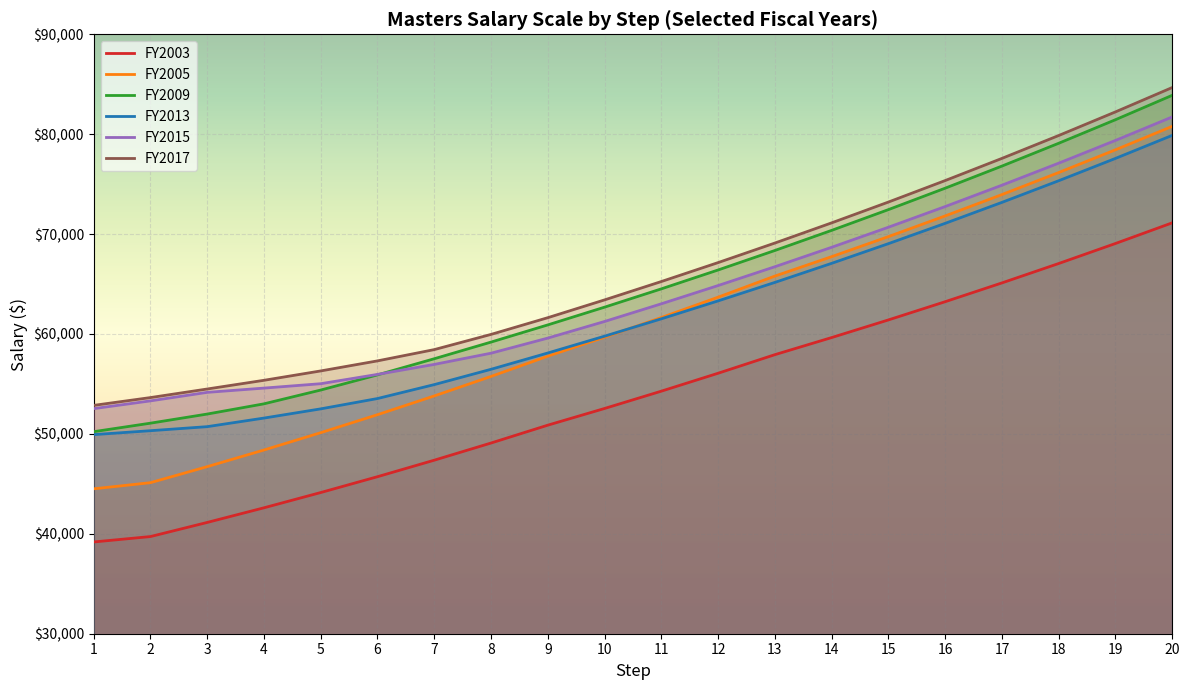

Reading left to right, what are all the values shown in this chart?

FY2003: 39184	39725	41138	42604	44132	45717	47370	49088	50875	52546	54279	56073	57932	59644	61410	63234	65115	67057	69061	71129
FY2005: 44505	45118	46723	48389	50124	51925	53802	55754	57782	59681	61649	63687	65798	67742	69749	71820	73957	76163	78438	80787
FY2009: 50223	51074	51987	53011	54391	55909	57524	59191	60911	62687	64519	66409	68360	70373	72451	74596	76809	79093	81451	83894
FY2013: 49928	50321	50726	51585	52507	53541	54935	56468	58099	59783	61520	63314	65164	67073	69044	71077	73176	75342	77577	79884
FY2015: 52530	53307	54159	54586	55025	55957	56957	58079	59591	61253	63023	64850	66734	68679	70687	72757	74895	77101	79377	81728
FY2017: 52856	53637	54495	55366	56304	57310	58439	59960	61633	63414	65252	67148	69105	71125	73208	75359	77579	79869	82234	84673